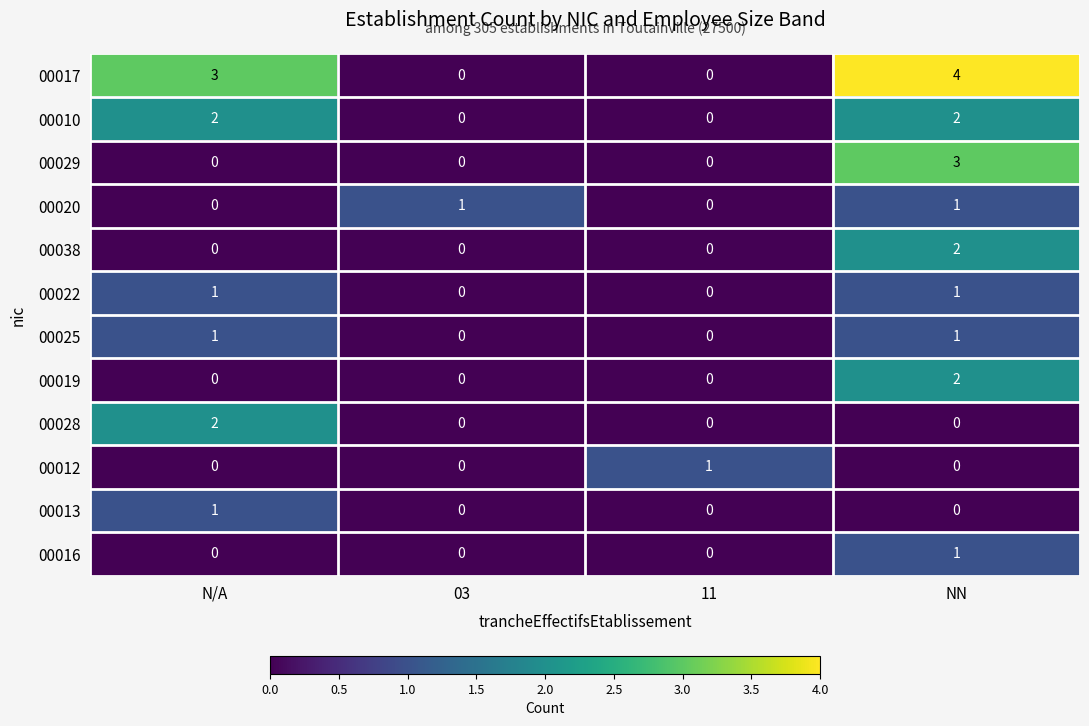

Where is 00017 nearest to the value 2?

N/A